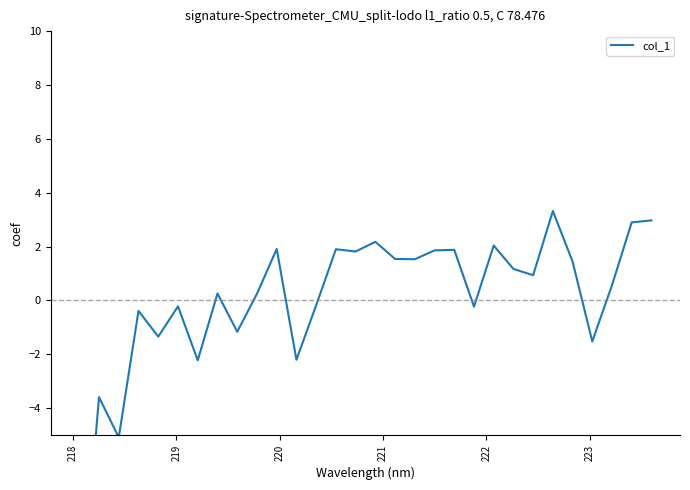

Reading left to right, list all the values displayed in this chart.

-12.3	-3.6	-5.1	-0.4	-1.3	-0.2	-2.2	0.3	-1.2	0.2	1.9	-2.2	-0.2	1.9	1.8	2.2	1.5	1.5	1.9	1.9	-0.2	2.0	1.2	0.9	3.3	1.4	-1.5	0.6	2.9	3.0